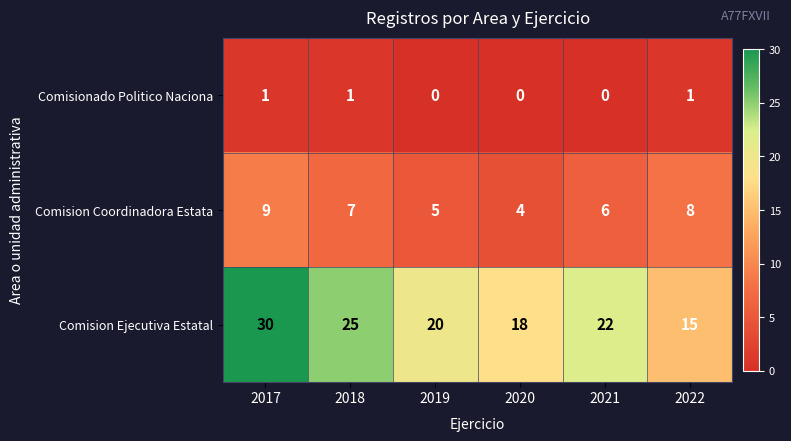

How many Comision Coordinadora Estata values are between 5 and 8?

4